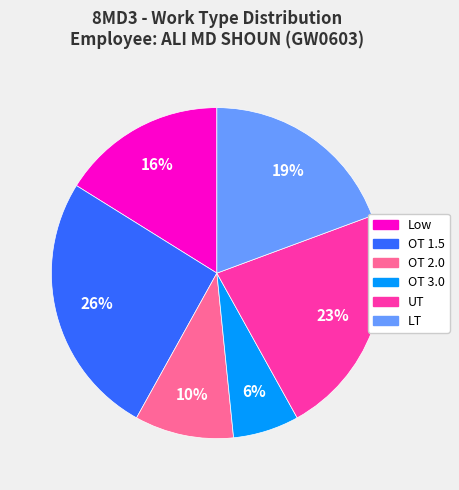

To the nearest percent, what percentage of the pie is OT 1.5?

26%